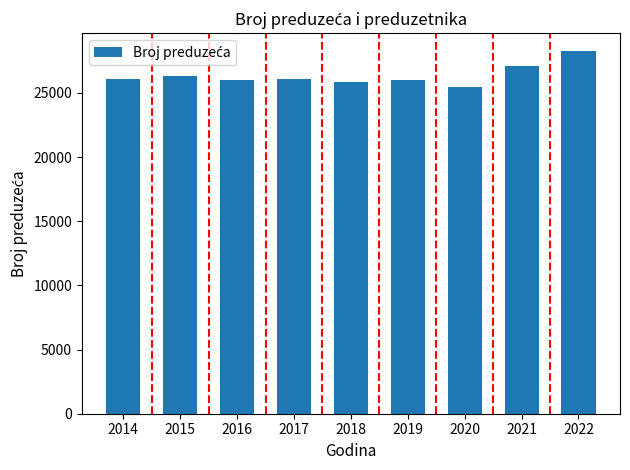

At which label does the data first exceed 26082?

2014